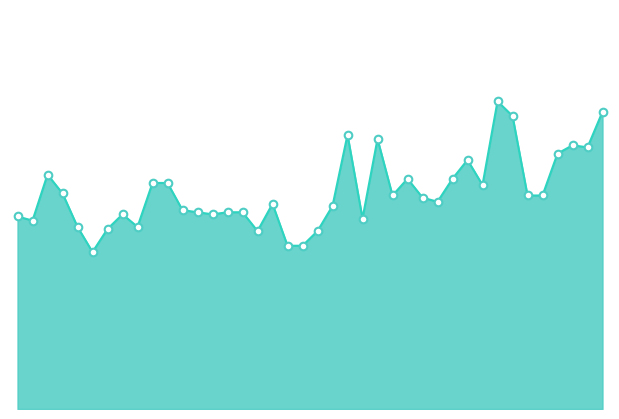

Does the chart have visible grid lines?

No